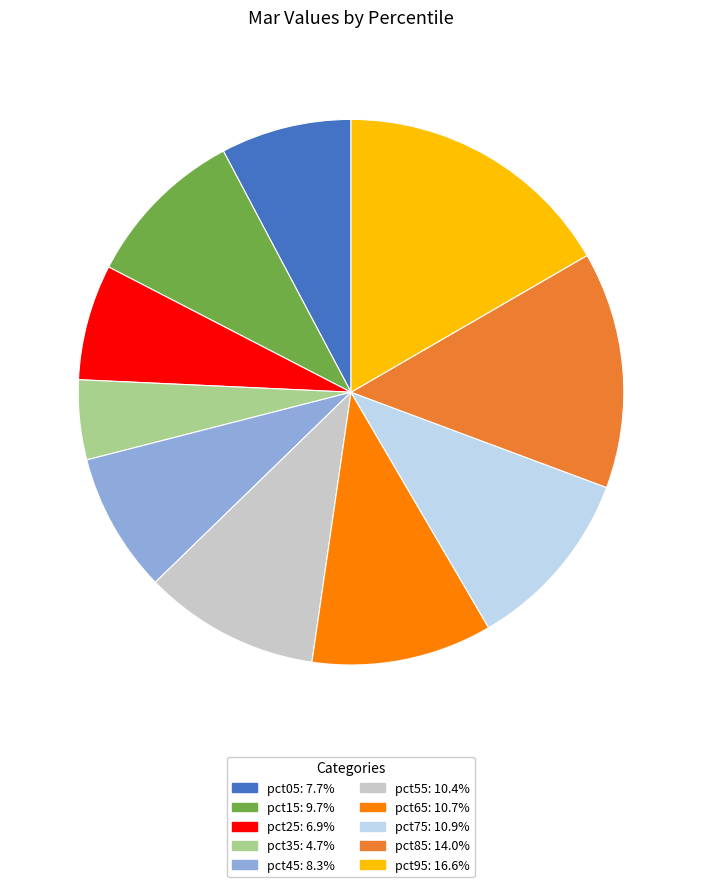

How many segments does this pie chart have?

10